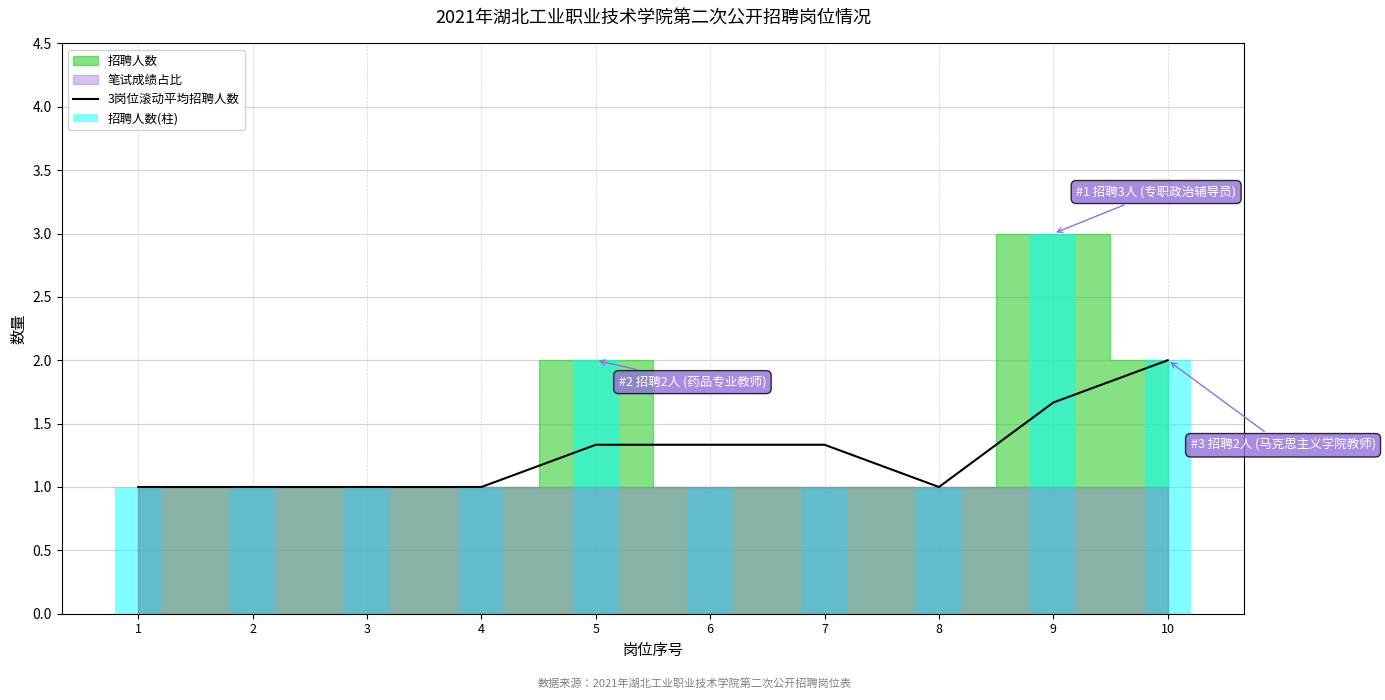

The 3岗位滚动平均招聘人数 series shows 1.0 at 2. True or false?

True